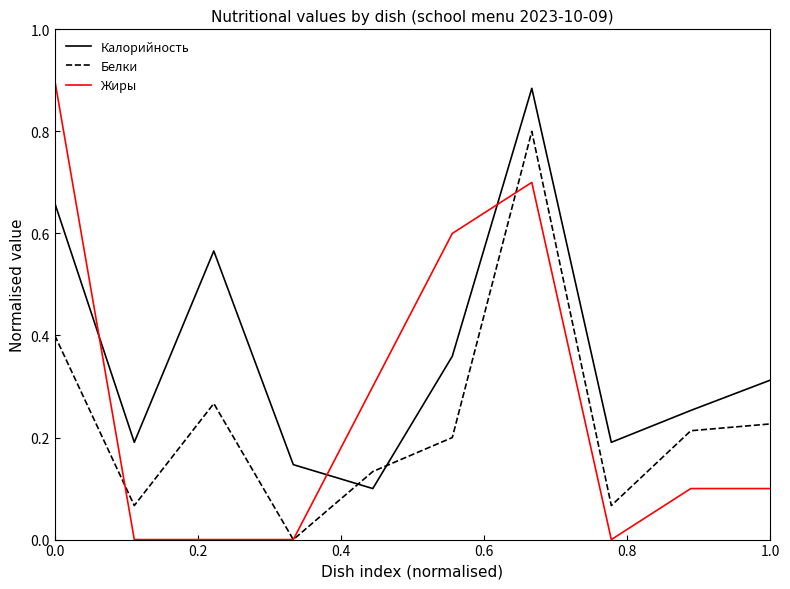

List the series in order of their overall mean, highest first.

Калорийность, Жиры, Белки